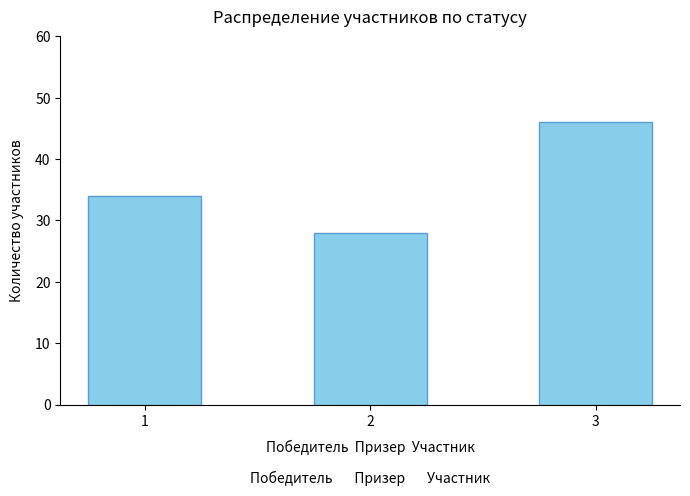

True or false: the data shows 29 at 3.

False